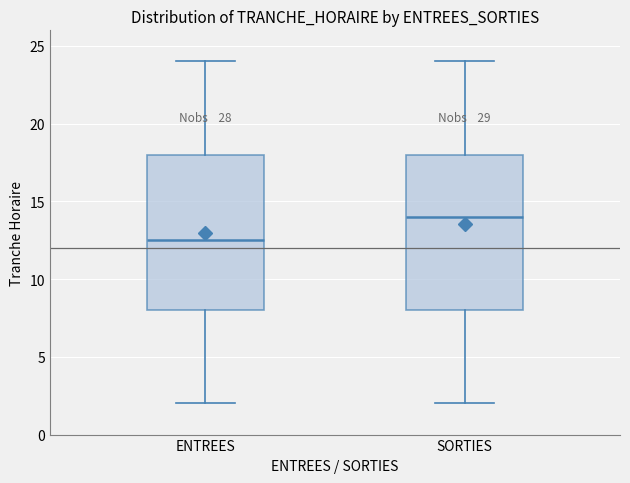

Reading left to right, transcribe this box plot: for each box, give where its median line is, the range the box spans, and where its two whiskers end, as read against the y-axis. The values are not printed on the chart, so give them approximately, as read against the axis.

ENTREES: median 12.5, box 8.0 to 18.0, whiskers 2.0 to 24.0
SORTIES: median 14.0, box 8.0 to 18.0, whiskers 2.0 to 24.0